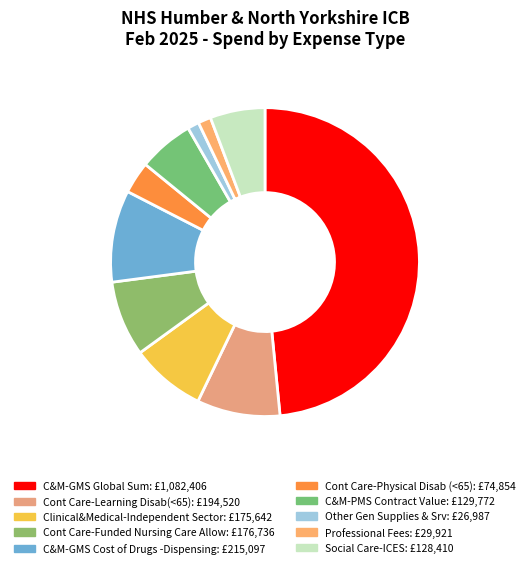

Which category has the biggest portion of the pie?

C&M-GMS Global Sum